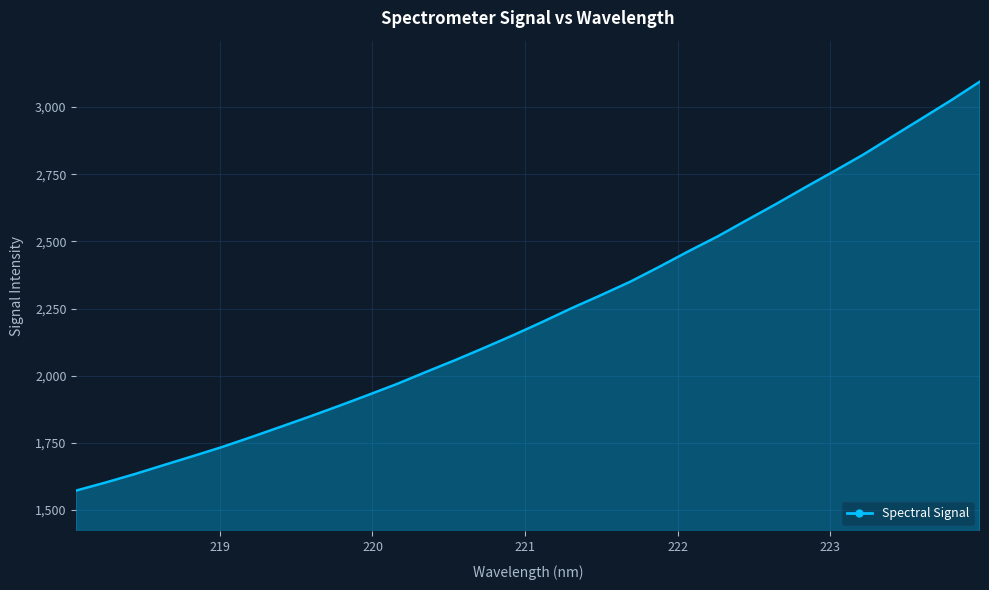

What is the maximum value shown in the chart?

3095.0